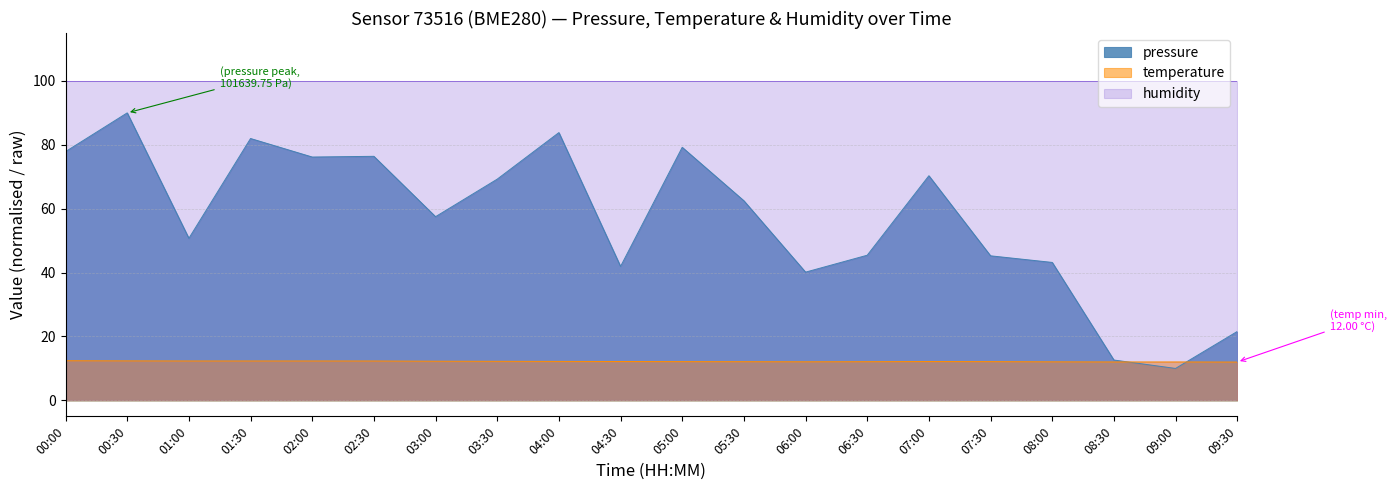

How many intersections are there between pressure and temperature?

2